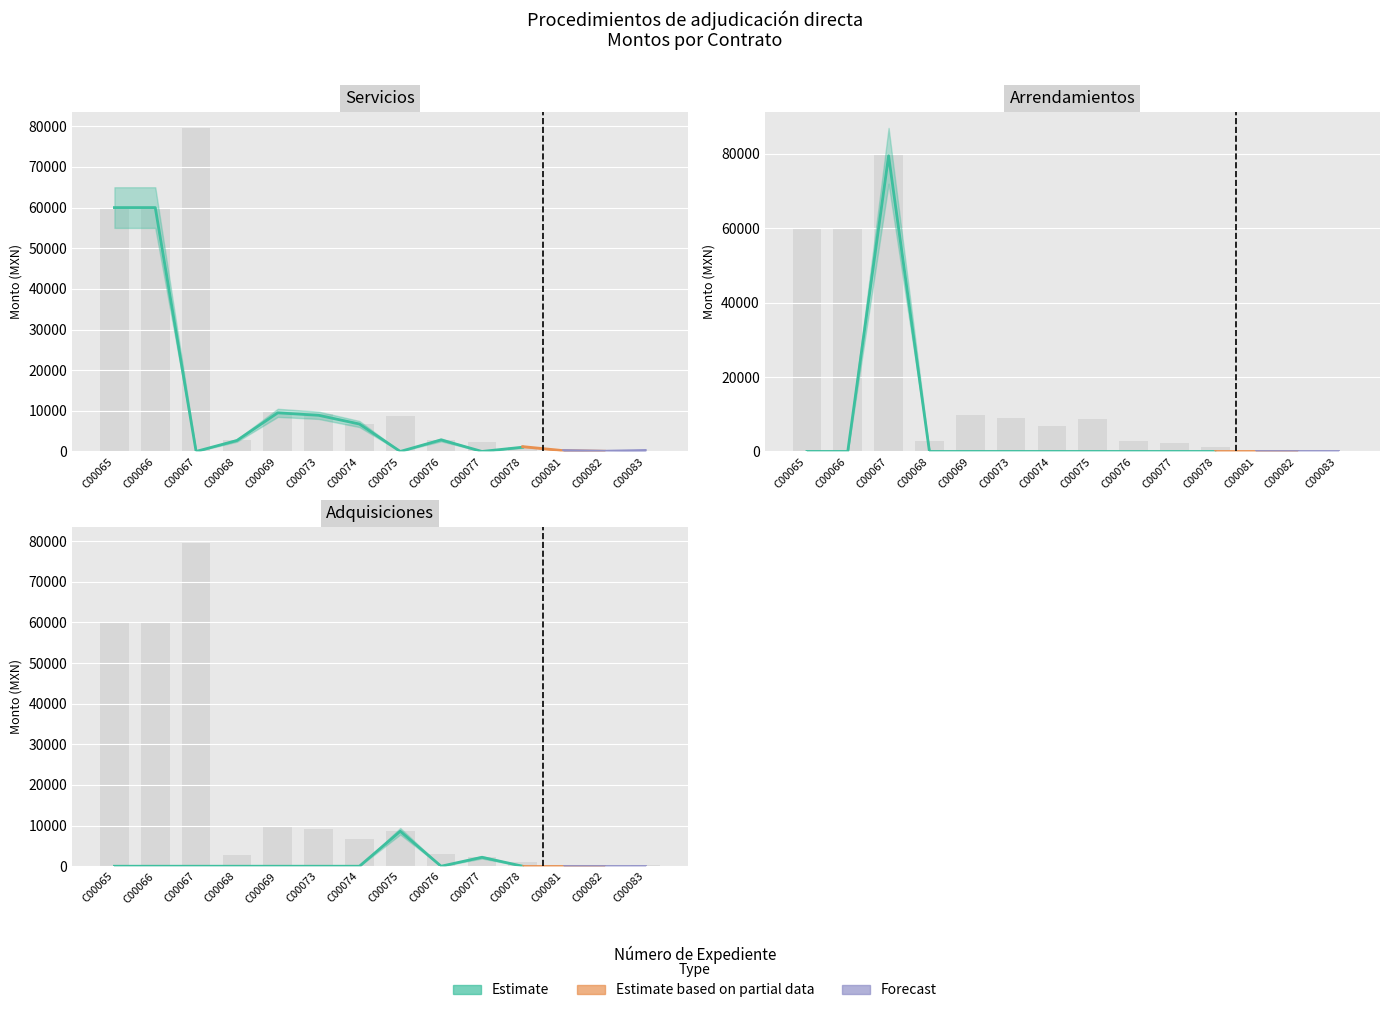

At which label does Monto sin impuestos first exceed 6743?

C00065